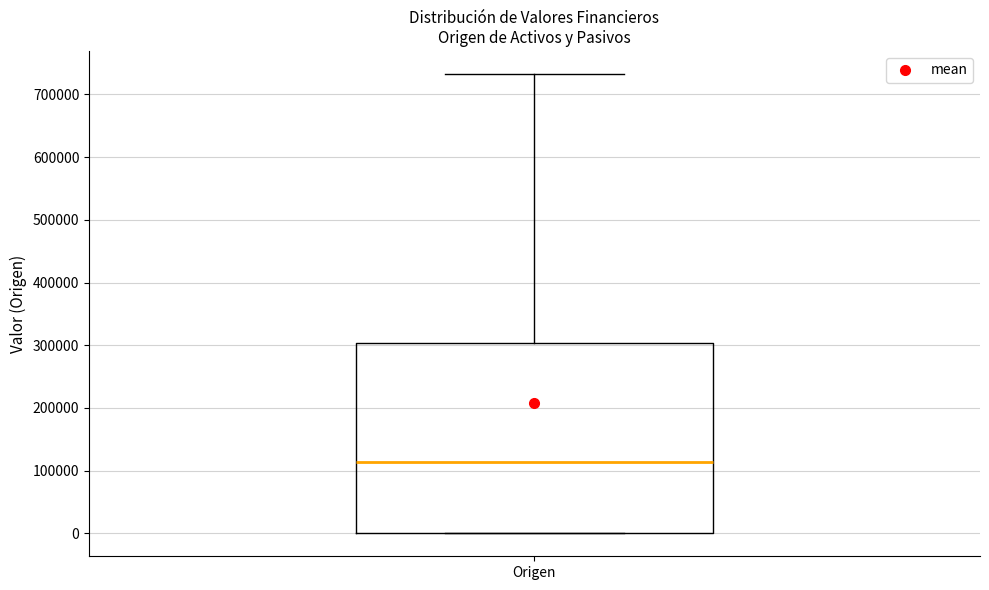

Transcribe this box plot: give where the median line is, the range the box spans, and where the two whiskers end, as read against the y-axis. The values are not printed on the chart, so give them approximately, as read against the axis.

median 110000, box 0 to 300000, whiskers 0 to 730000